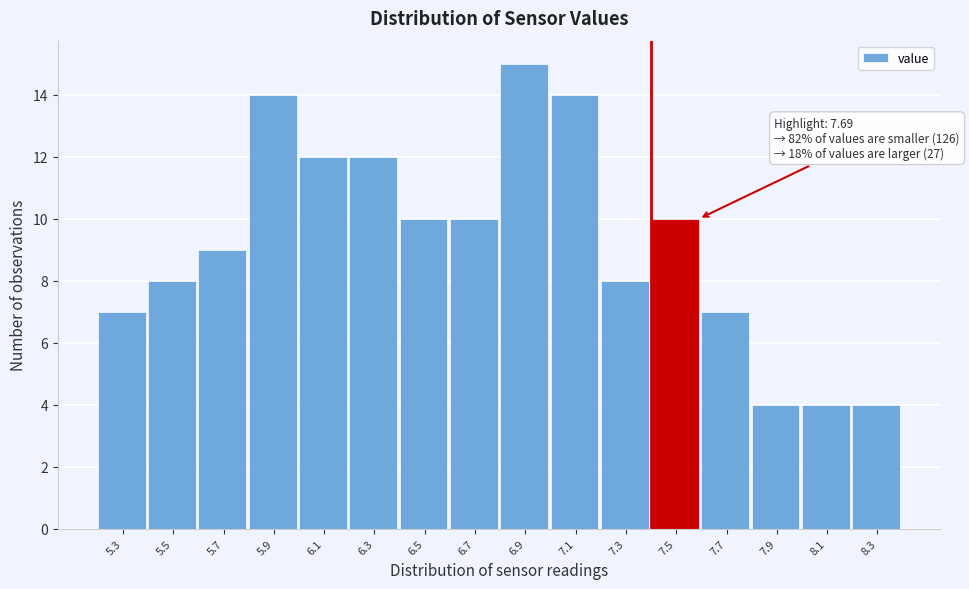

Reading left to right, extract all data points from this chart.

5.3=7	5.5=8	5.7=9	5.9=14	6.1=12	6.3=12	6.5=10	6.7=10	6.9=15	7.1=14	7.3=8	7.5=10	7.7=7	7.9=4	8.1=4	8.3=4